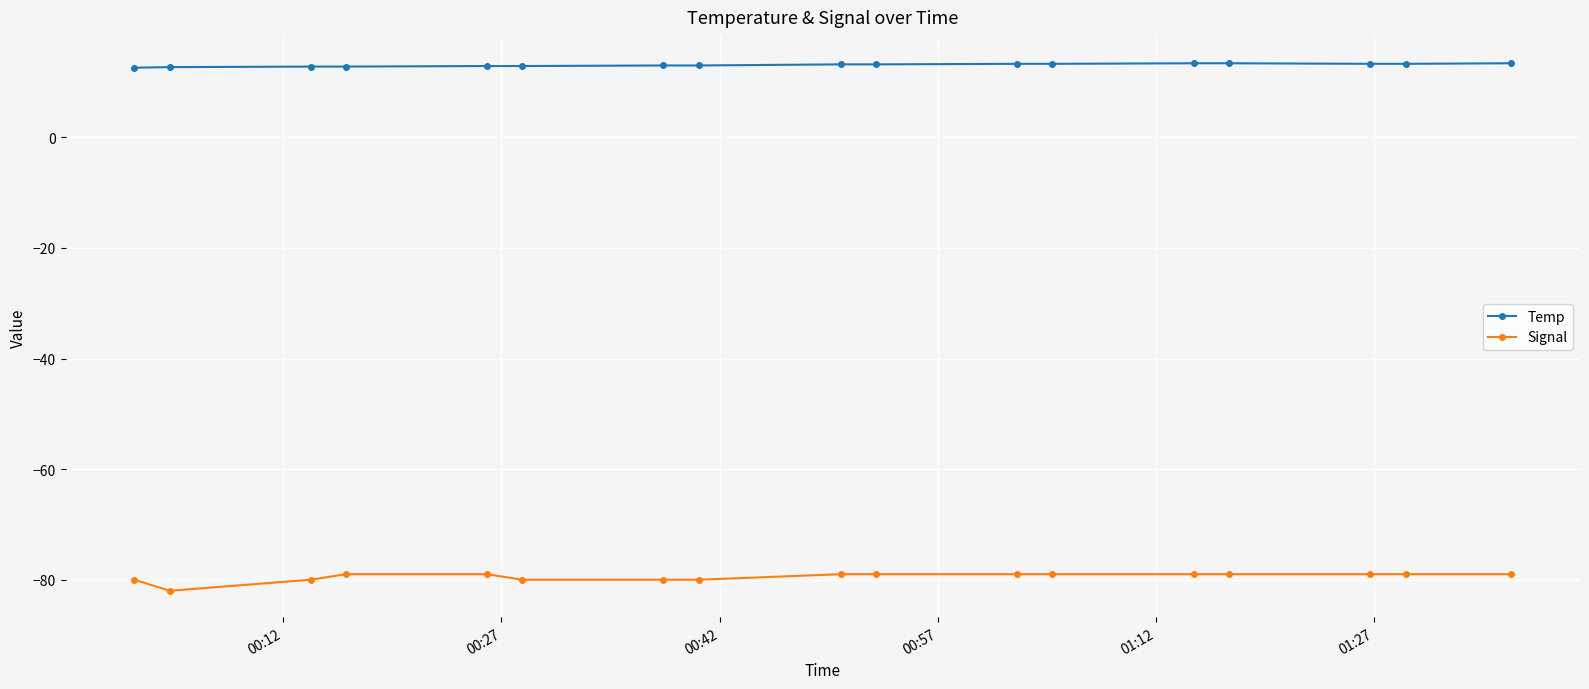

Which series has the largest total across all categories?

Temp